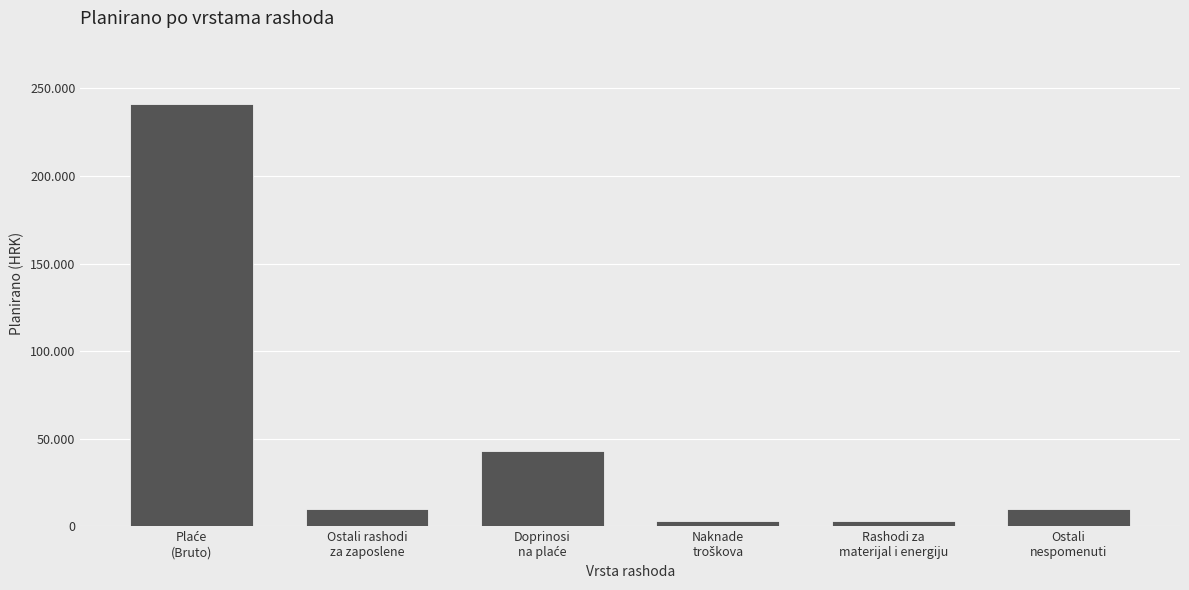

At which label does the data first exceed 10000?

Plaće
(Bruto)